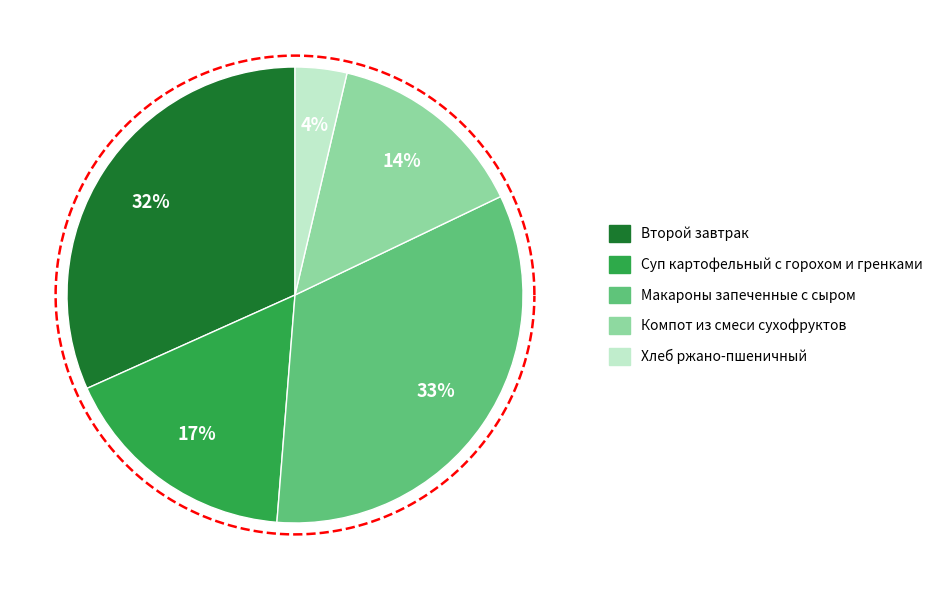

Combined, what portion of the pie is Второй завтрак and Хлеб ржано-пшеничный?

35.4%